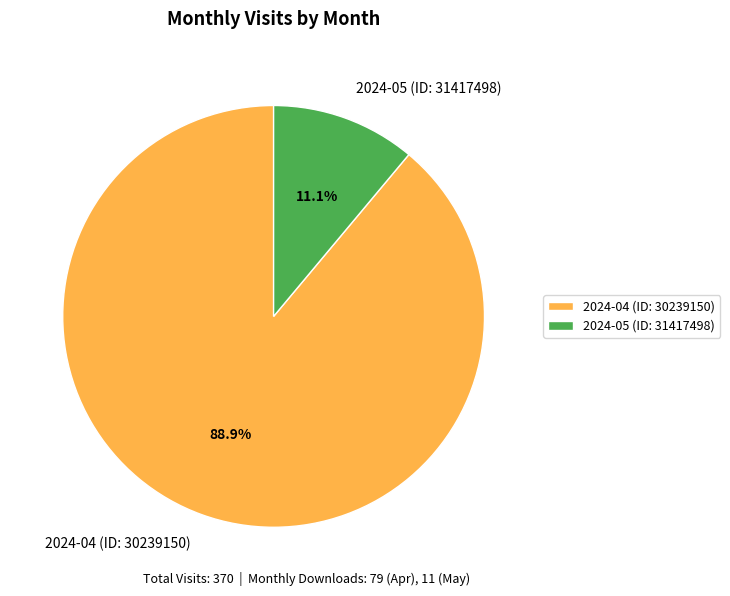

Between 2024-05 (ID: 31417498) and 2024-04 (ID: 30239150), which is larger?

2024-04 (ID: 30239150)